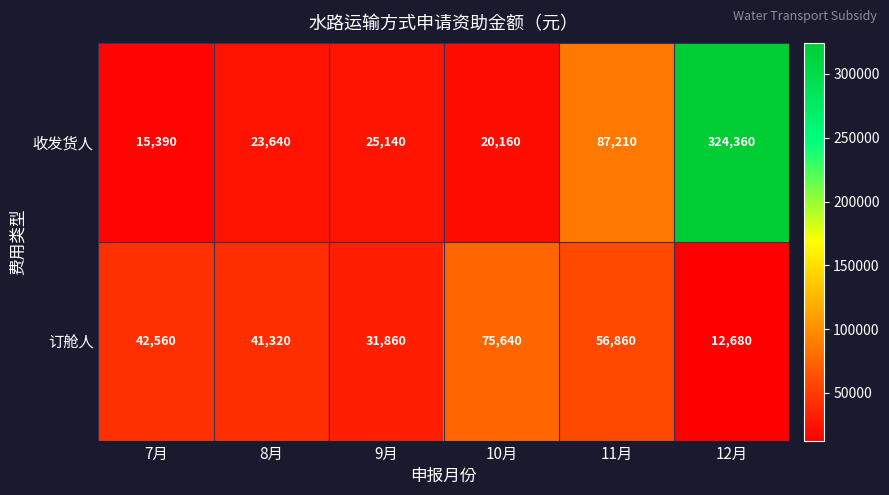

What is the greatest value displayed?

324360